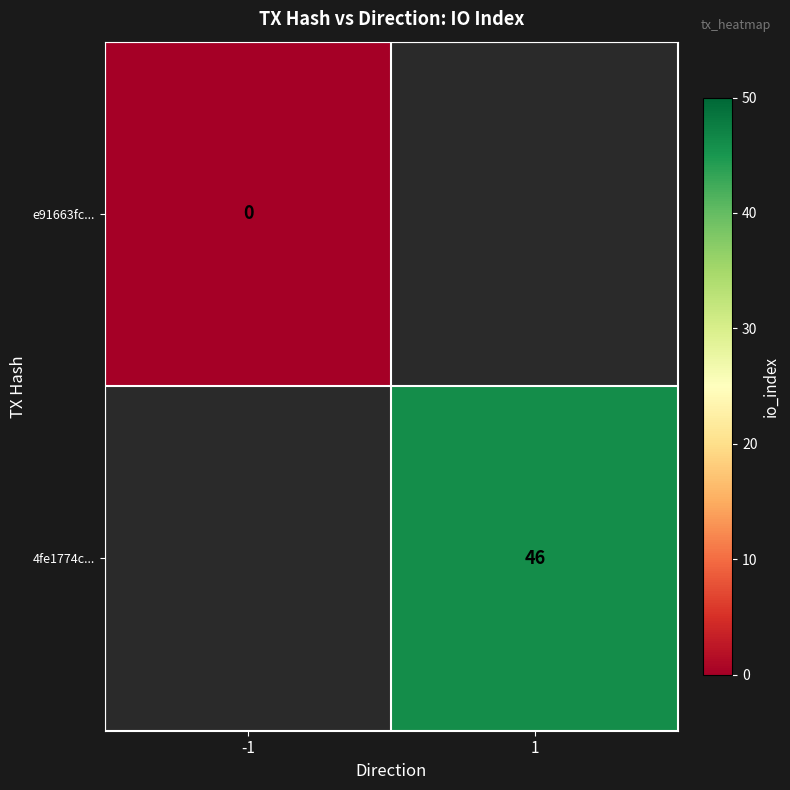

How many values in 4fe1774c... are above zero?

1